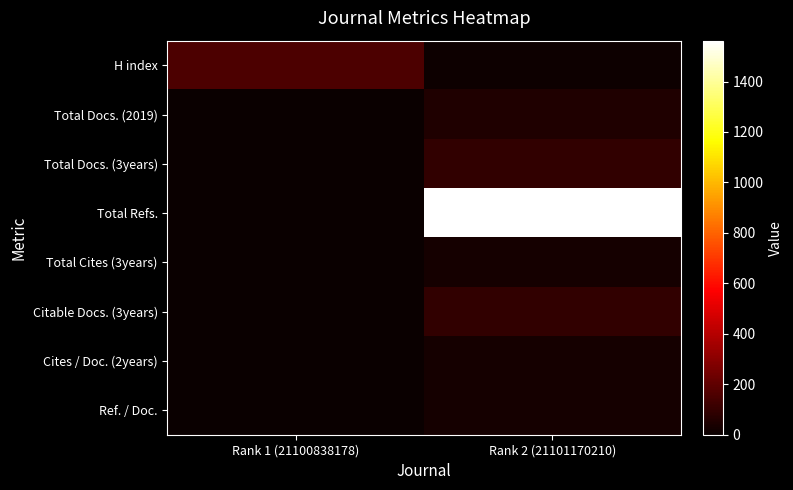

Rank the series by their maximum value, from highest to lowest.

Total Refs., H index, Total Docs. (3years), Citable Docs. (3years), Total Docs. (2019), Ref. / Doc., Cites / Doc. (2years), Total Cites (3years)